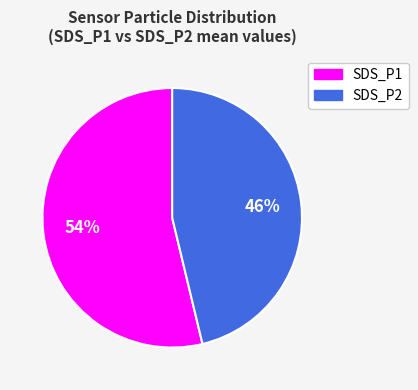

Is it true that SDS_P2 is 46% of the pie?

True